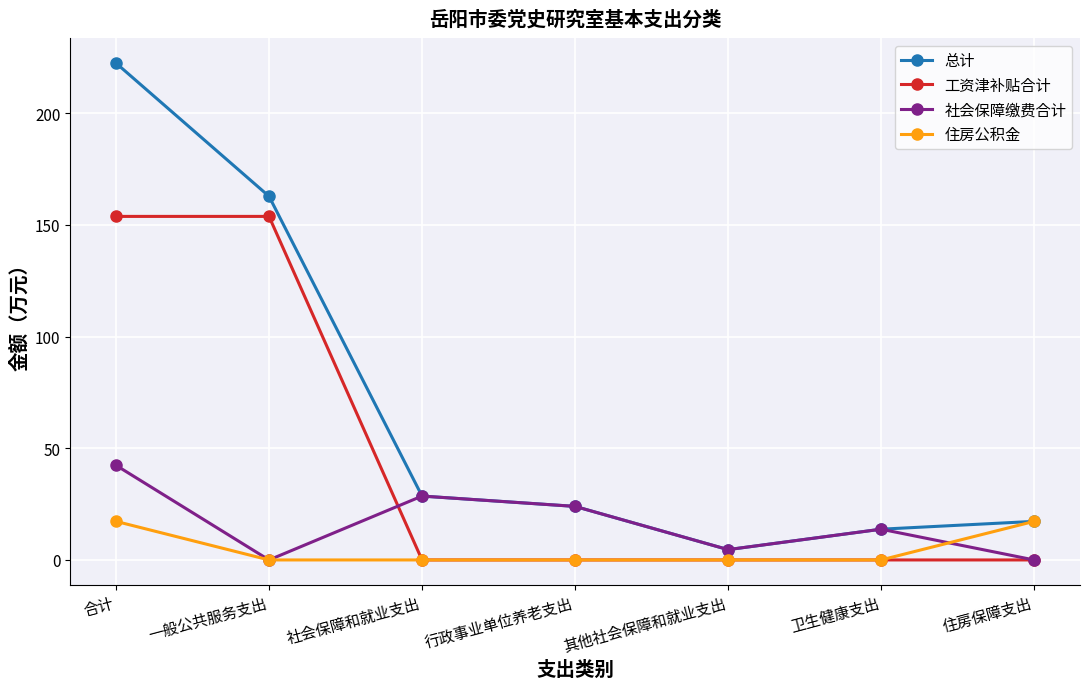

How many data points in 总计 are less than 23?

3